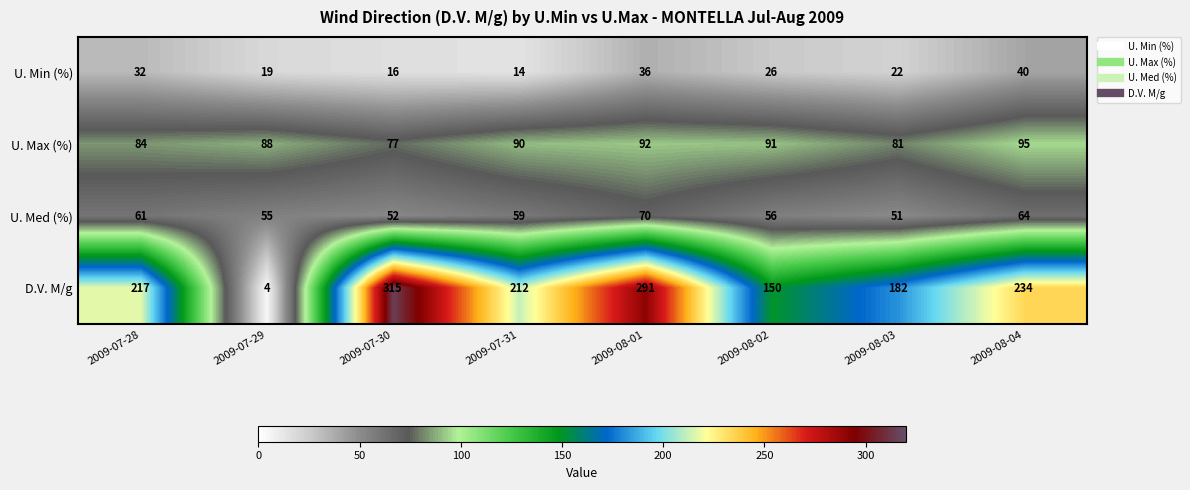

What is the approximate value of D.V. M/g at 2009-08-03, to the nearest 5?

180